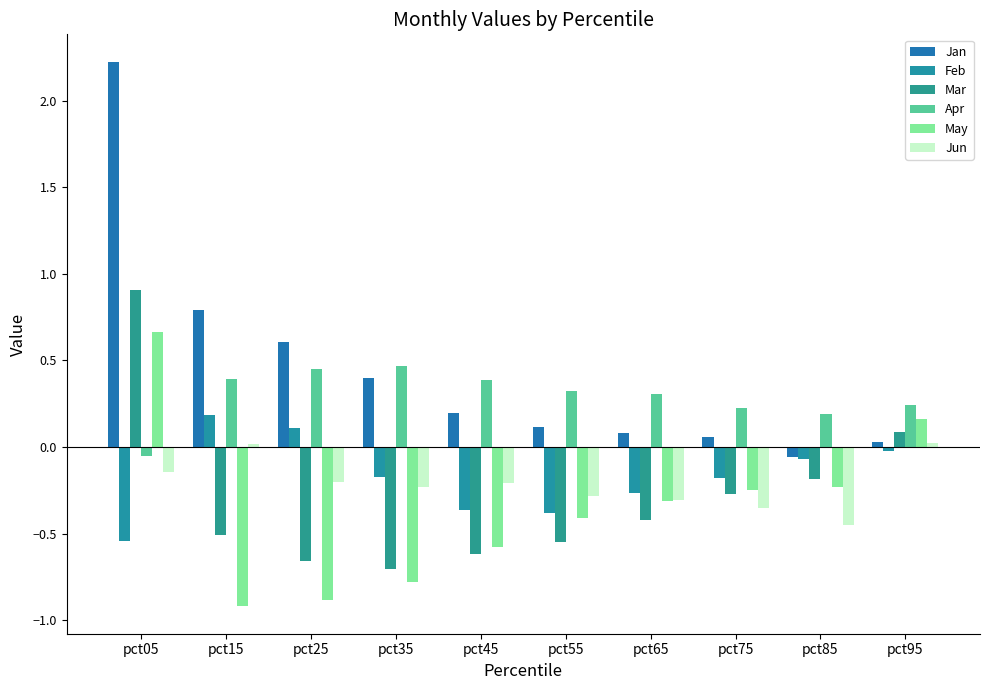

What is the sum of all Jun values?

-2.1